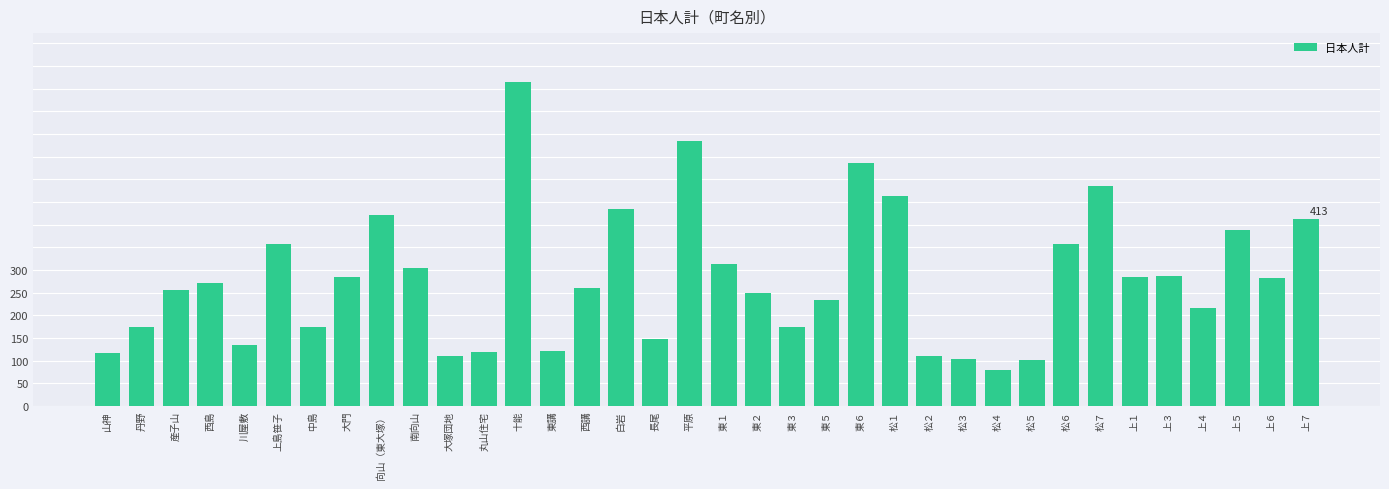

What is the label of the 6th bar from the right?

上１